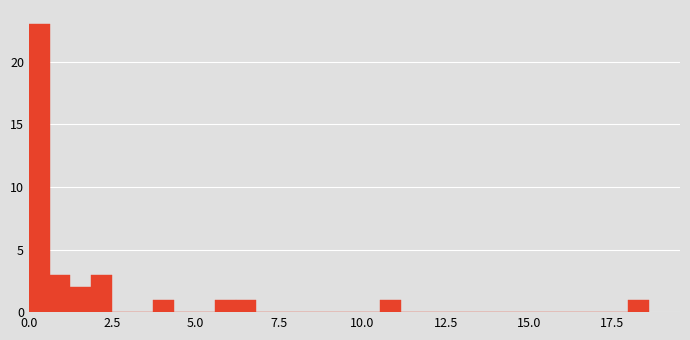

Around what value on the x-axis is the tallest bar? Give the approximate position of its centre, as read against the axis.

0.5